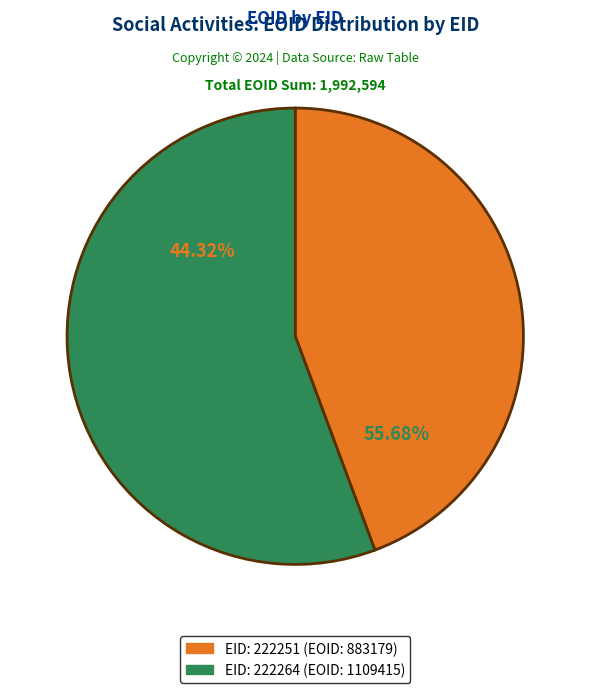

To the nearest percent, what is the difference between the largest and smallest slice percentages?

11%